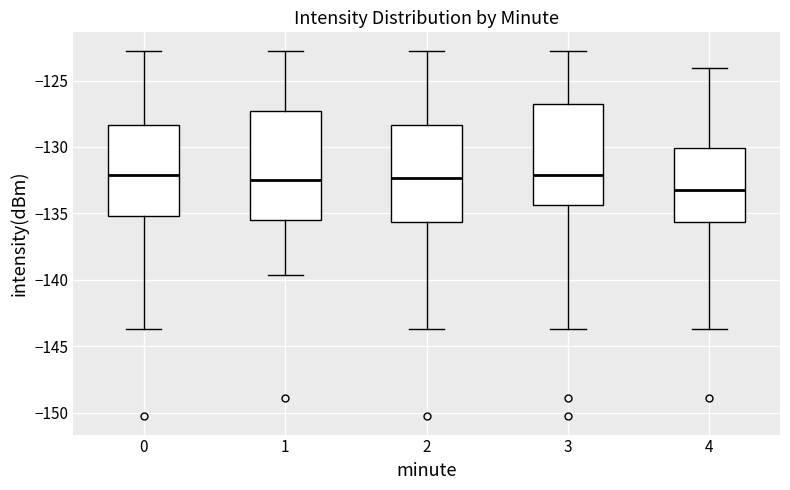

Reading left to right, transcribe this box plot: for each box, give where its median line is, the range the box spans, and where its two whiskers end, as read against the y-axis. The values are not printed on the chart, so give them approximately, as read against the axis.

0: median -132.0, box -135.0 to -128.5, whiskers -143.5 to -123.0
1: median -132.5, box -135.5 to -127.5, whiskers -139.5 to -123.0
2: median -132.5, box -135.5 to -128.5, whiskers -143.5 to -123.0
3: median -132.0, box -134.5 to -127.0, whiskers -143.5 to -123.0
4: median -133.5, box -135.5 to -130.0, whiskers -143.5 to -124.0